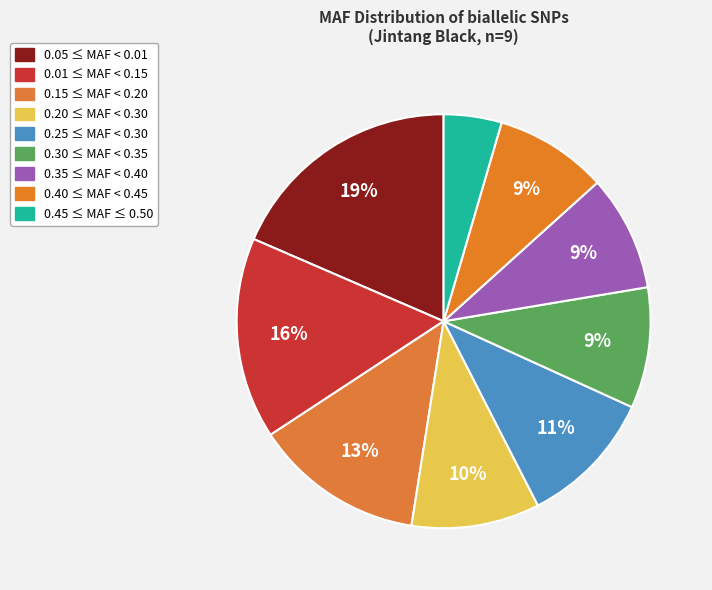

How many slices are in this pie chart?

9